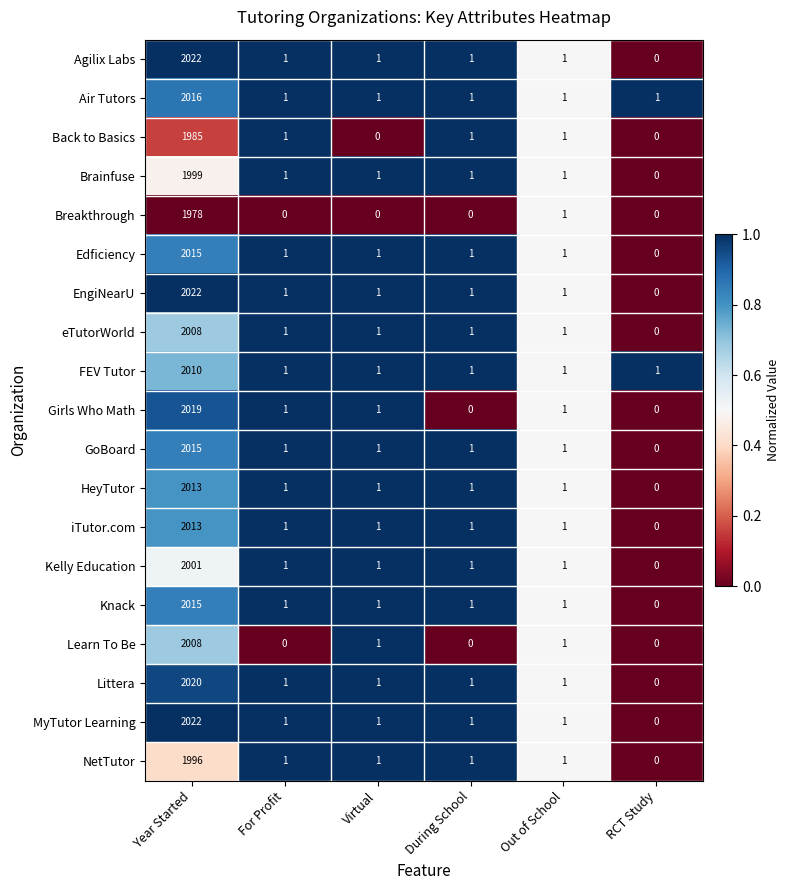

Which category has the highest value in the GoBoard series?

Year Started